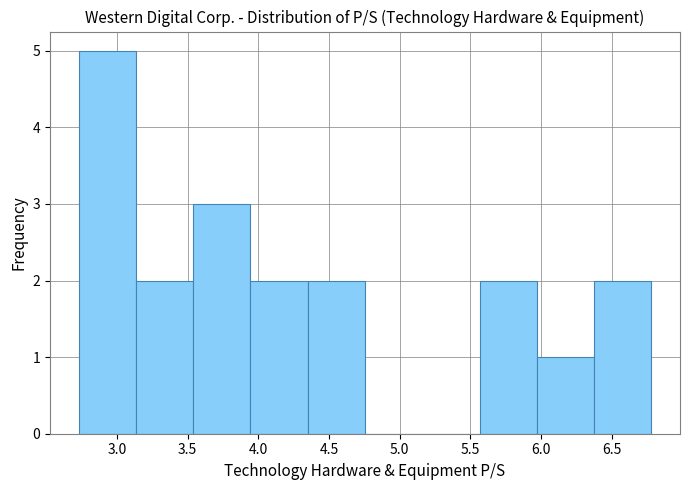

Reading left to right, list every bar in this chart as the range it spans on the x-axis followed by its height. Neither the bar edges nor the heights are printed on the chart, so give them approximately, as read against the axes.

2.730 to 3.135: 5
3.135 to 3.540: 2
3.540 to 3.945: 3
3.945 to 4.350: 2
4.350 to 4.755: 2
4.755 to 5.160: 0
5.160 to 5.565: 0
5.565 to 5.970: 2
5.970 to 6.375: 1
6.375 to 6.780: 2